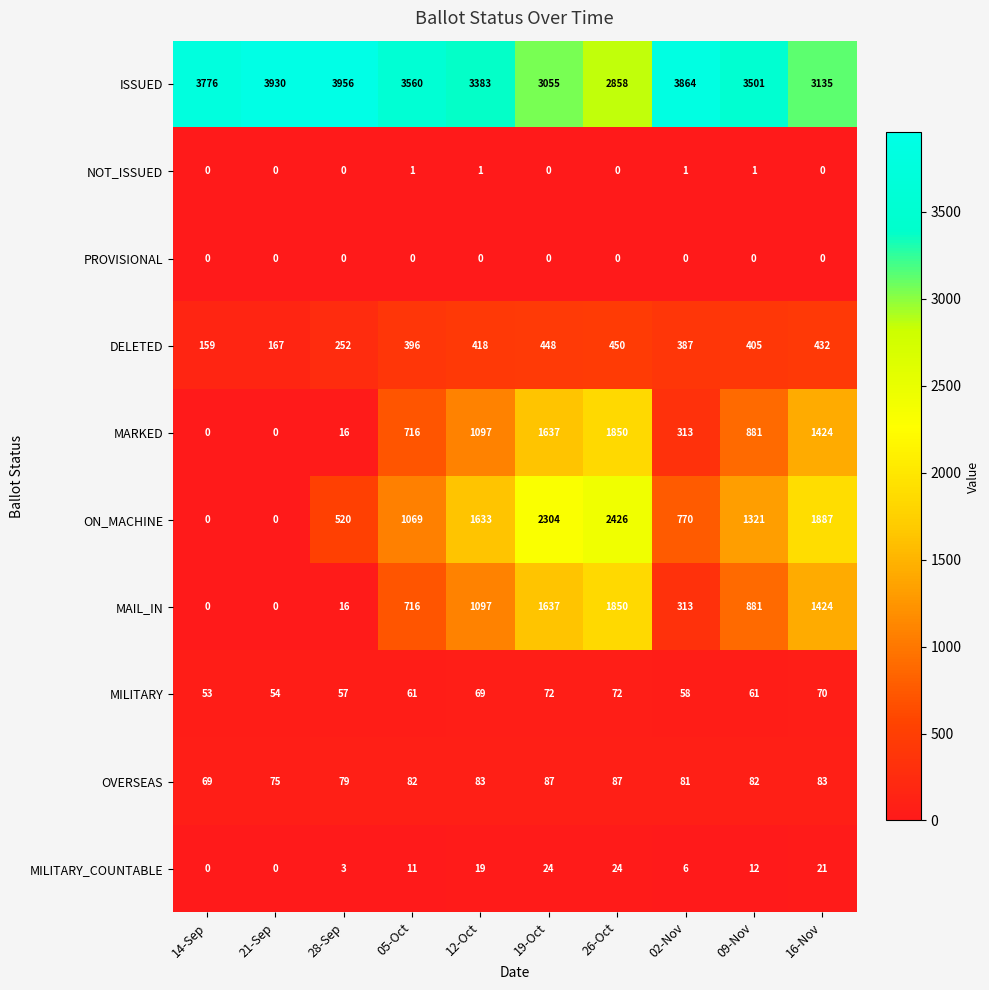

At which category is the sum across all series the highest?

26-Oct